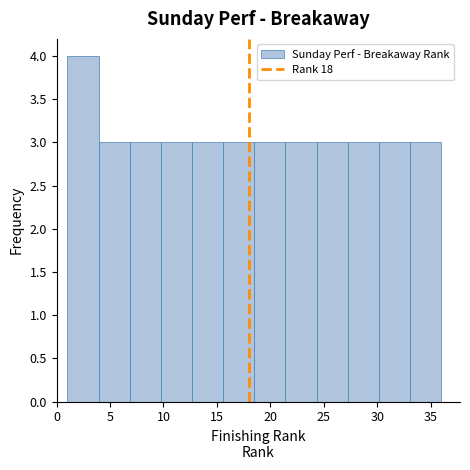

Reading left to right, list every bar in this chart as the range it spans on the x-axis followed by its height. Neither the bar edges nor the heights are printed on the chart, so give them approximately, as read against the axes.

1.0 to 4.0: 4
4.0 to 7.0: 3
7.0 to 10.0: 3
10.0 to 12.5: 3
12.5 to 15.5: 3
15.5 to 18.5: 3
18.5 to 21.5: 3
21.5 to 24.5: 3
24.5 to 27.5: 3
27.5 to 30.0: 3
30.0 to 33.0: 3
33.0 to 36.0: 3